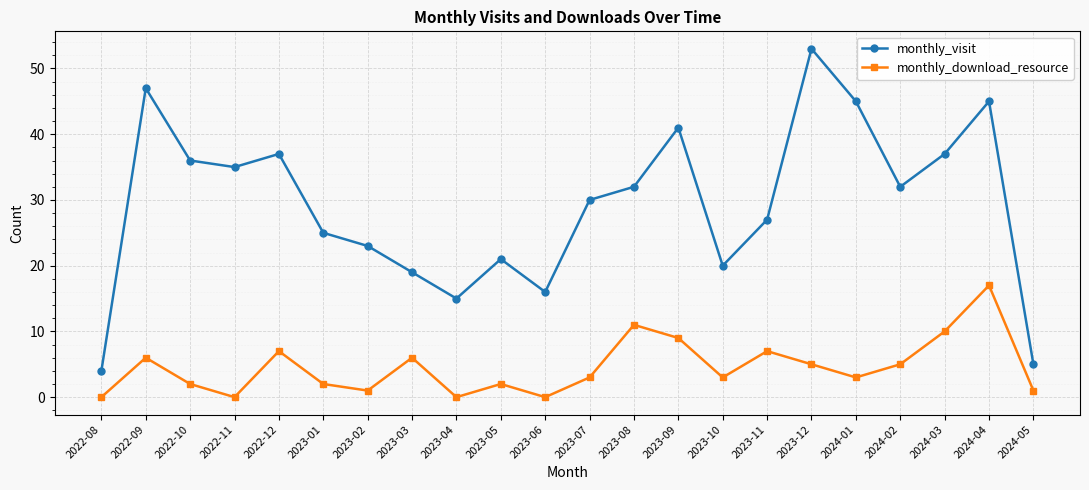

What is the lowest value of the monthly_visit series?

4